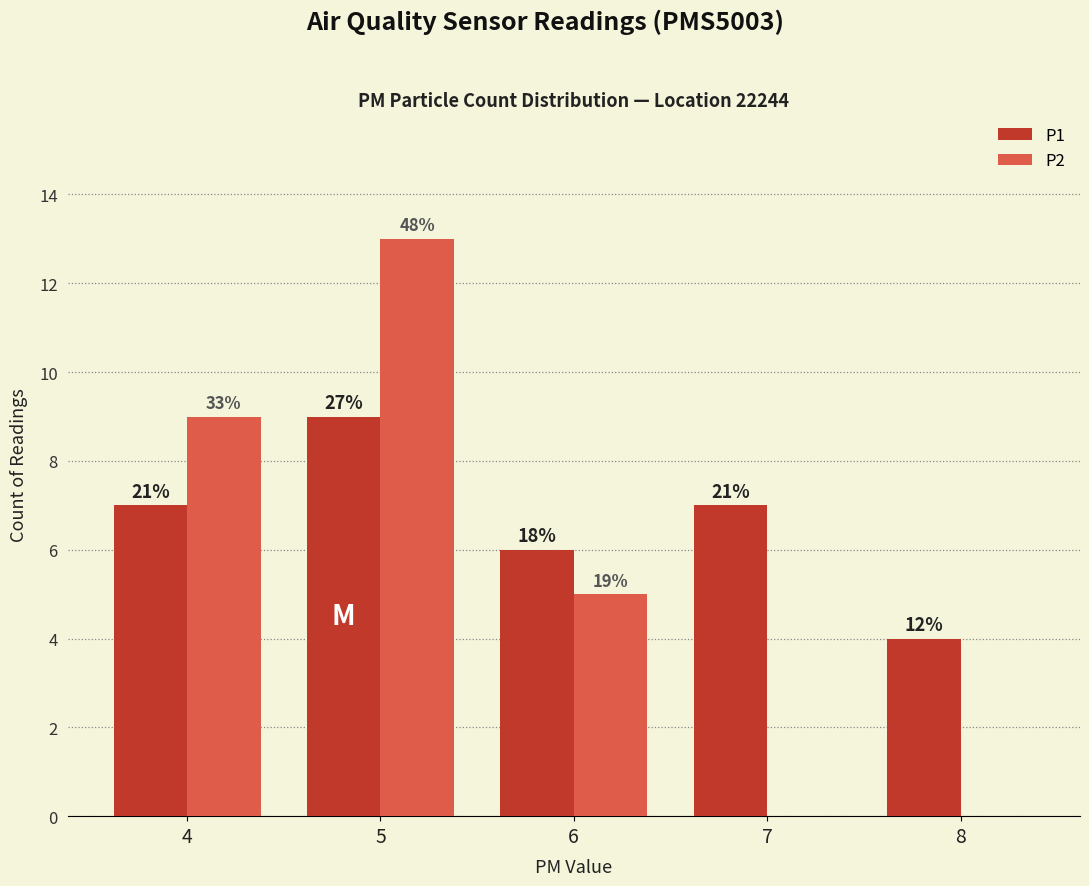

Reading left to right, what are all the values shown in this chart?

P1: 7	9	6	7	4
P2: 9	13	5	0	0